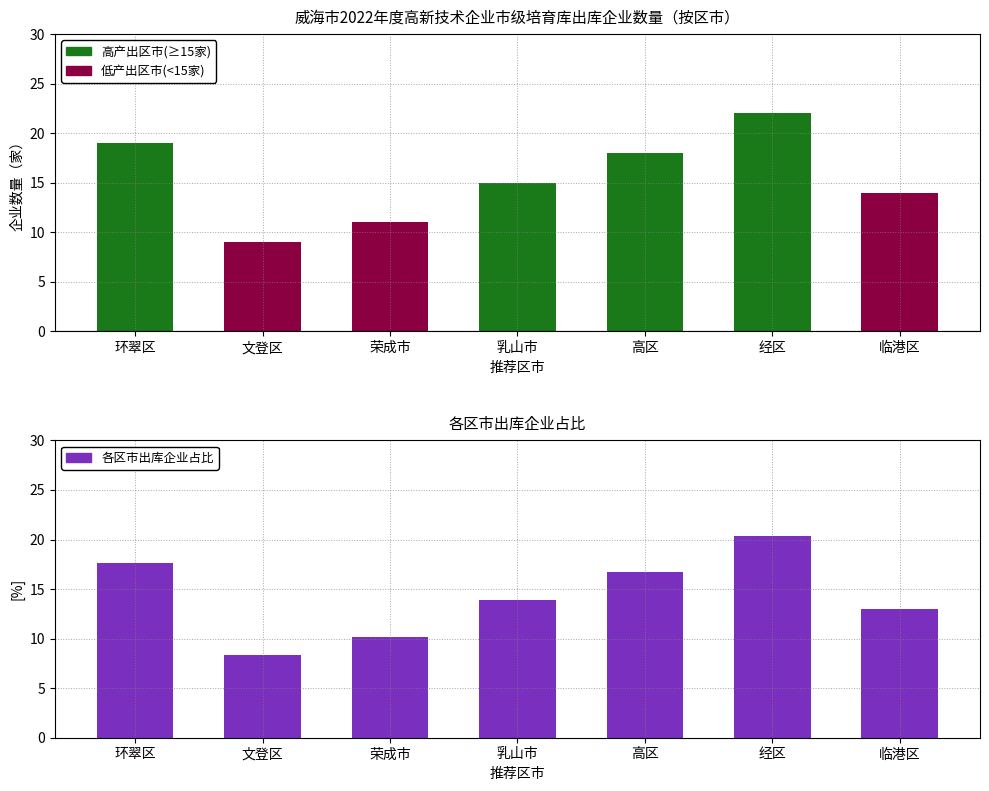

What is the value of the 各区市占比 bar at the 1st from the left?

17.6